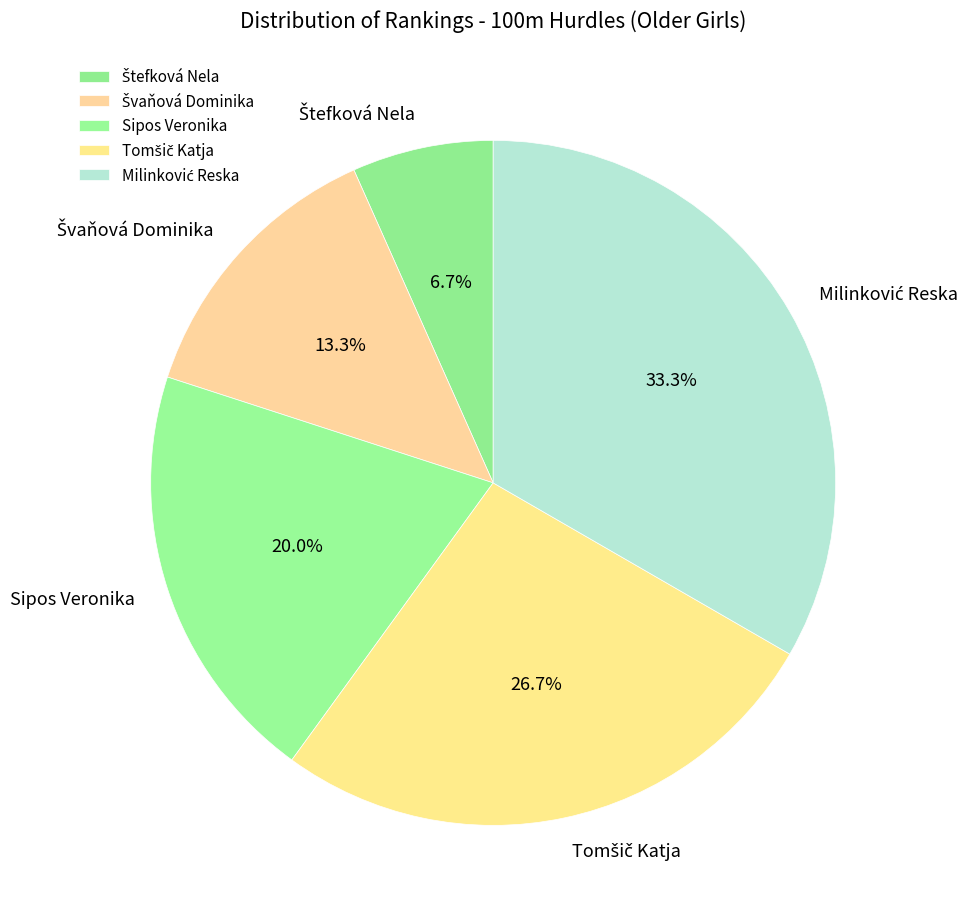

Does any single category account for the majority?

No